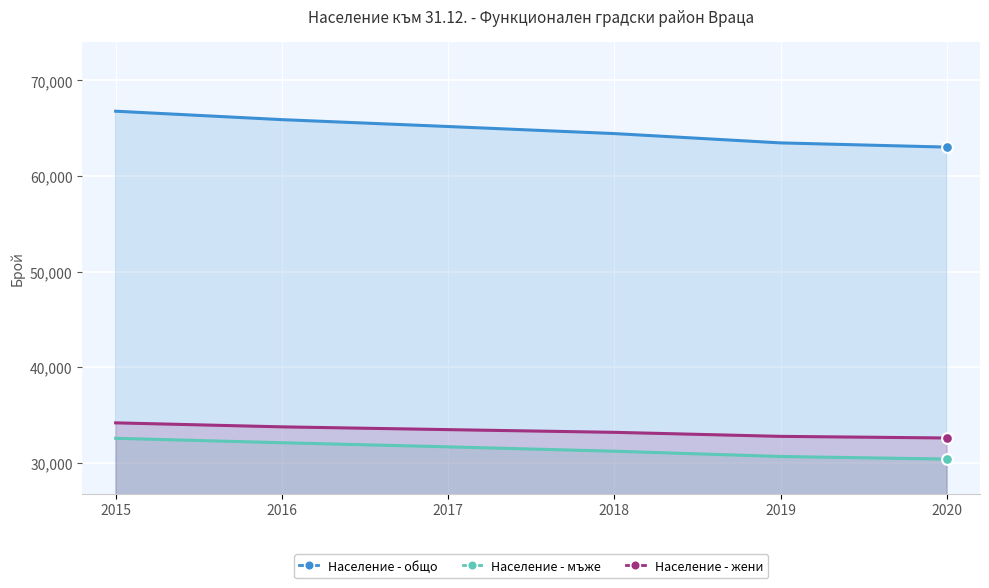

What is the total value across all series at 2015?

133576